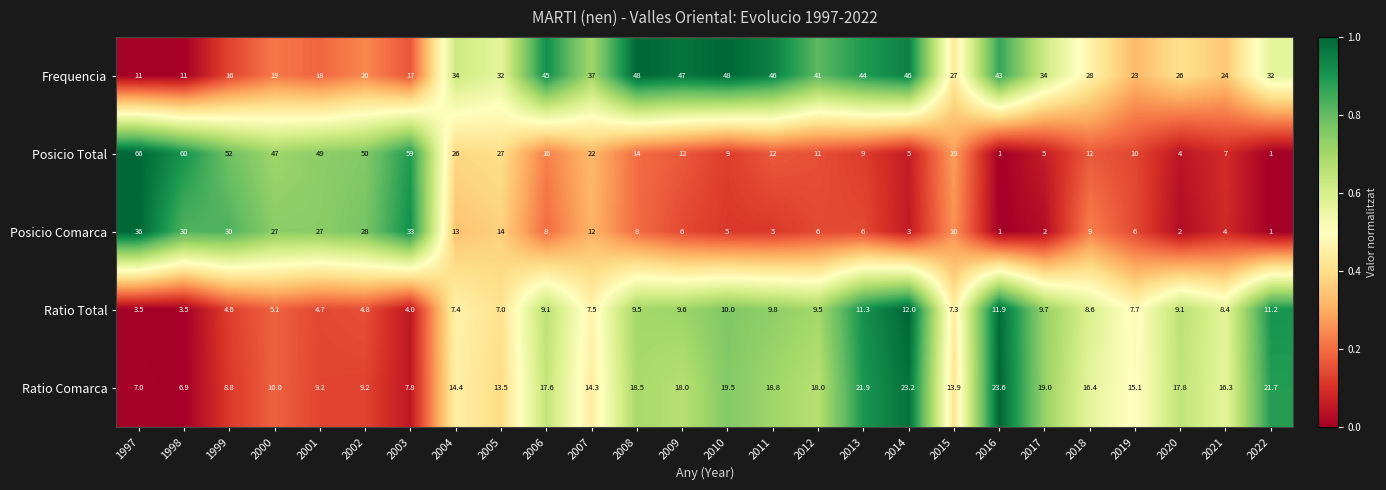

Is it true that Posicio Comarca equals 27.0 at 2001?

True